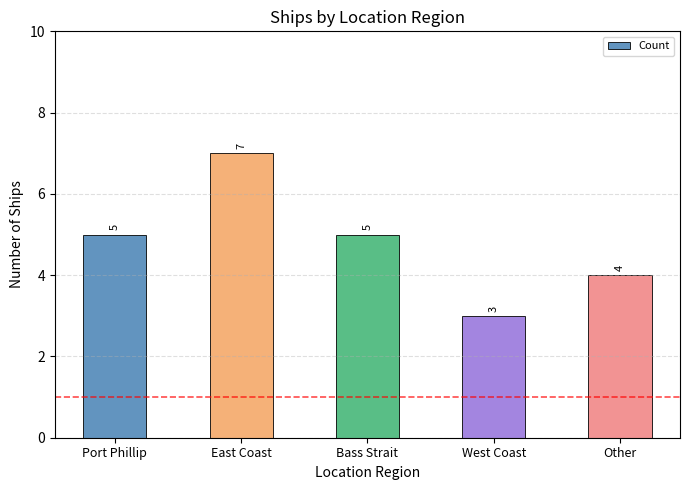

The value at East Coast is 7. True or false?

True